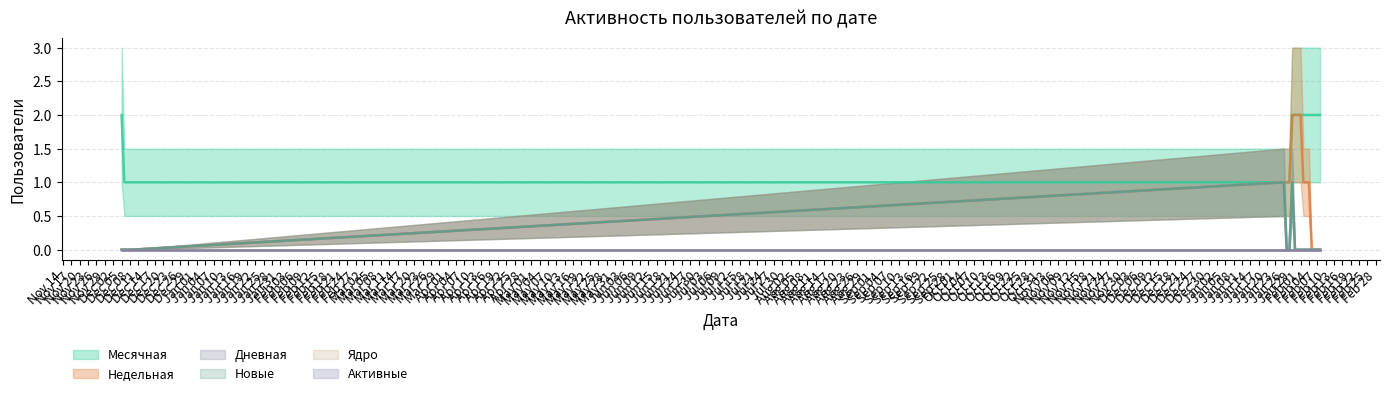

What is the sum of all Месячная values?

36